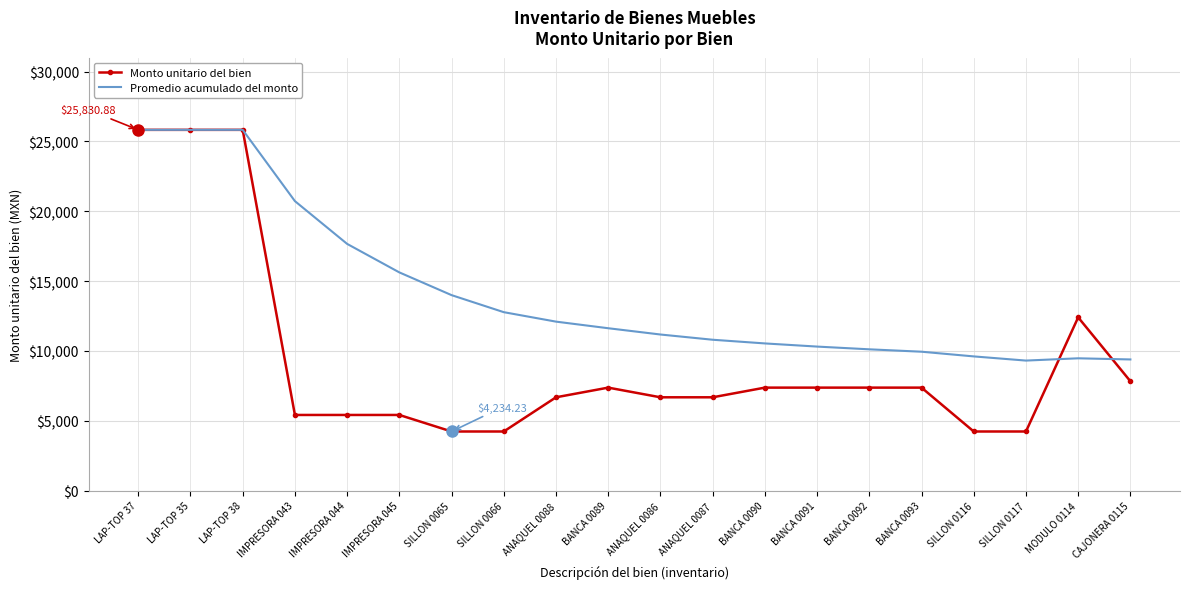

The Monto unitario del bien series shows 44068.1 at LAP-TOP 35. True or false?

False